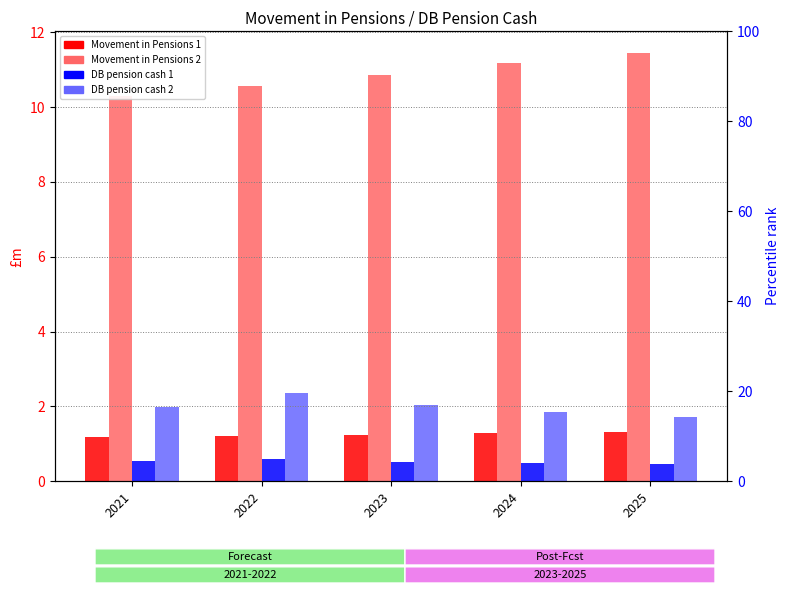

What is the lowest value of the Movement in Pensions 2 series?

10.3